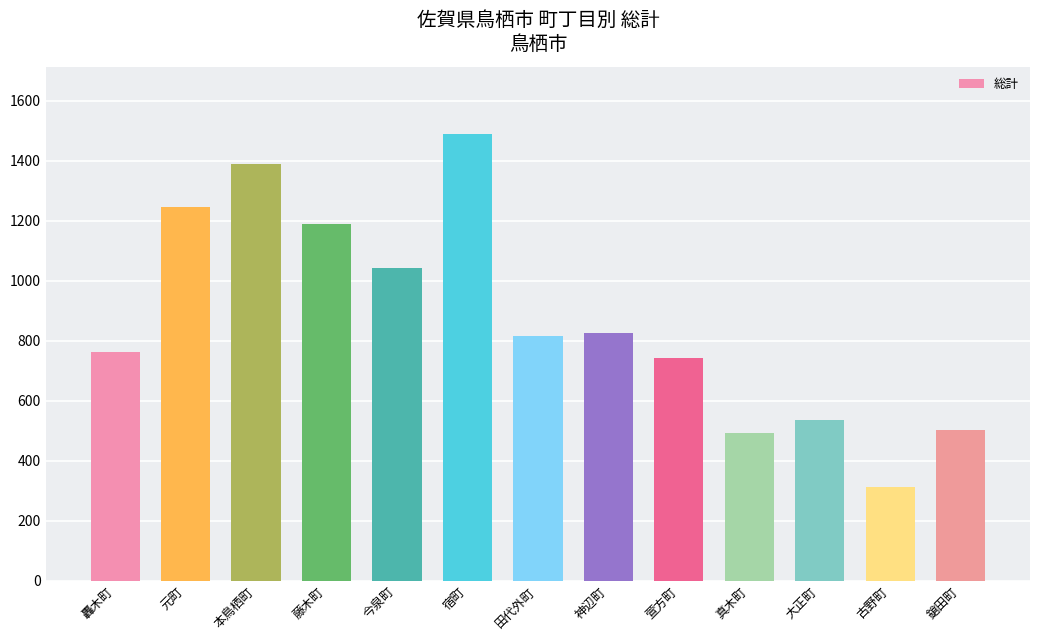

What is the average value?

873